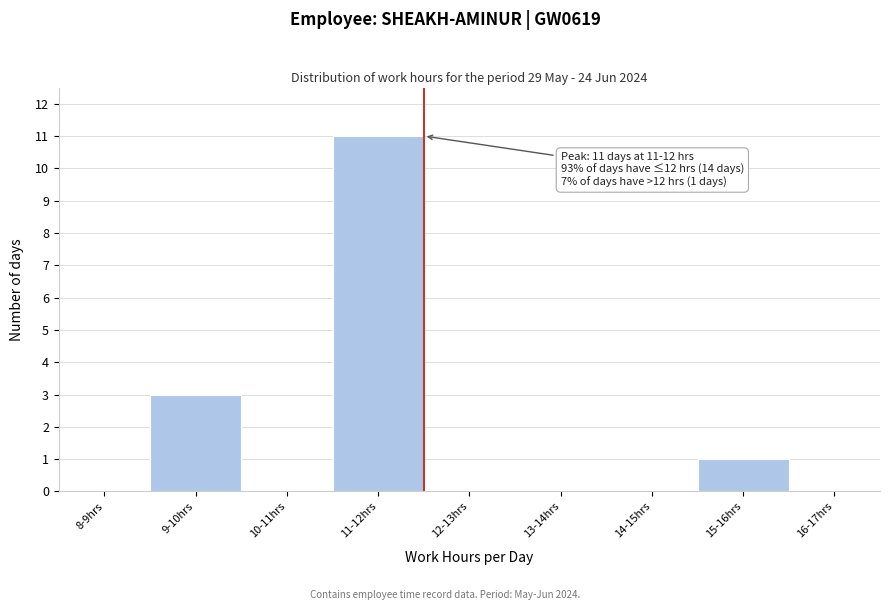

Reading left to right, transcribe all the data shown in this chart.

8-9hrs=0	9-10hrs=3	10-11hrs=0	11-12hrs=11	12-13hrs=0	13-14hrs=0	14-15hrs=0	15-16hrs=1	16-17hrs=0